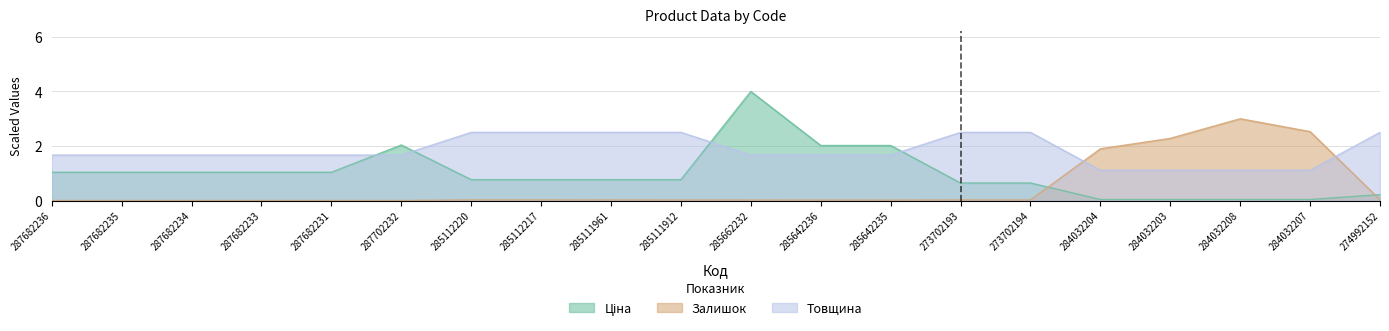

Where is the first local minimum for Залишок?

285642235